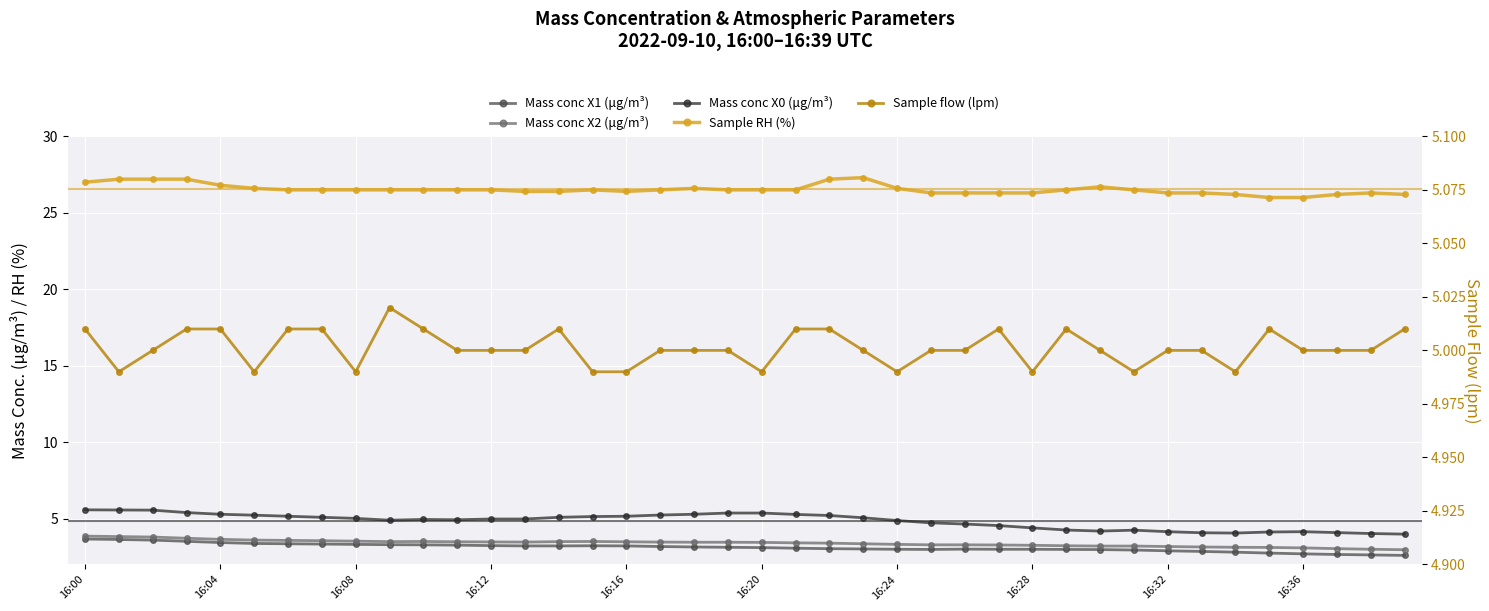

The value of Mass conc X1 (μg/m³) at 16:20 is 0.9. True or false?

False